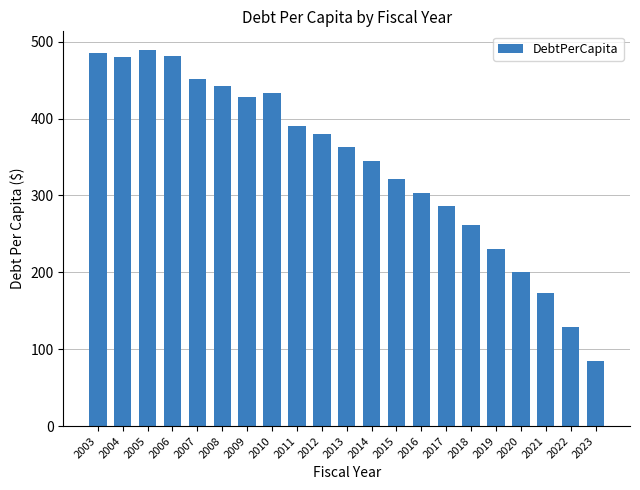

What is the value of the 20th bar from the left?

129.3